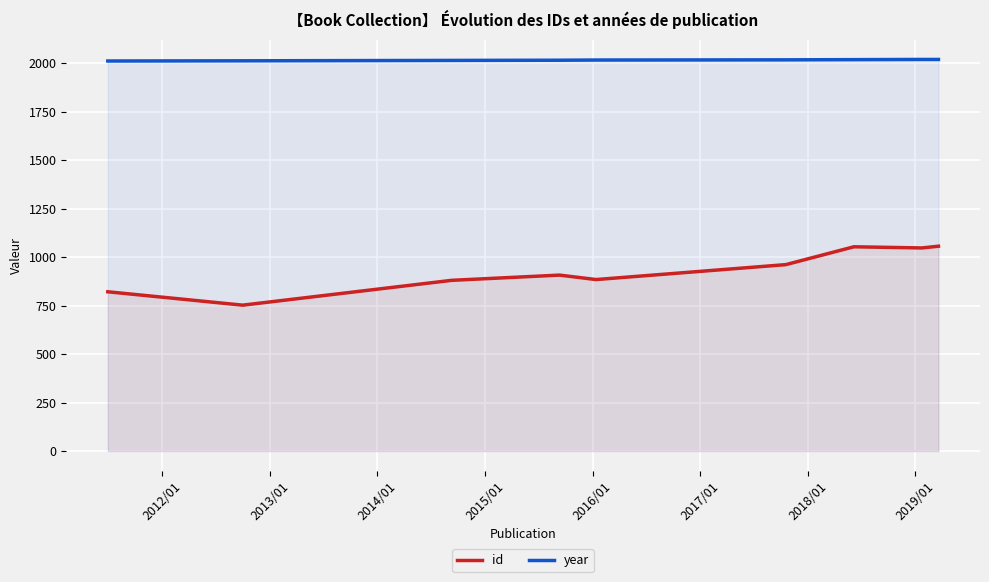

Which series has the largest range (max minus min)?

id